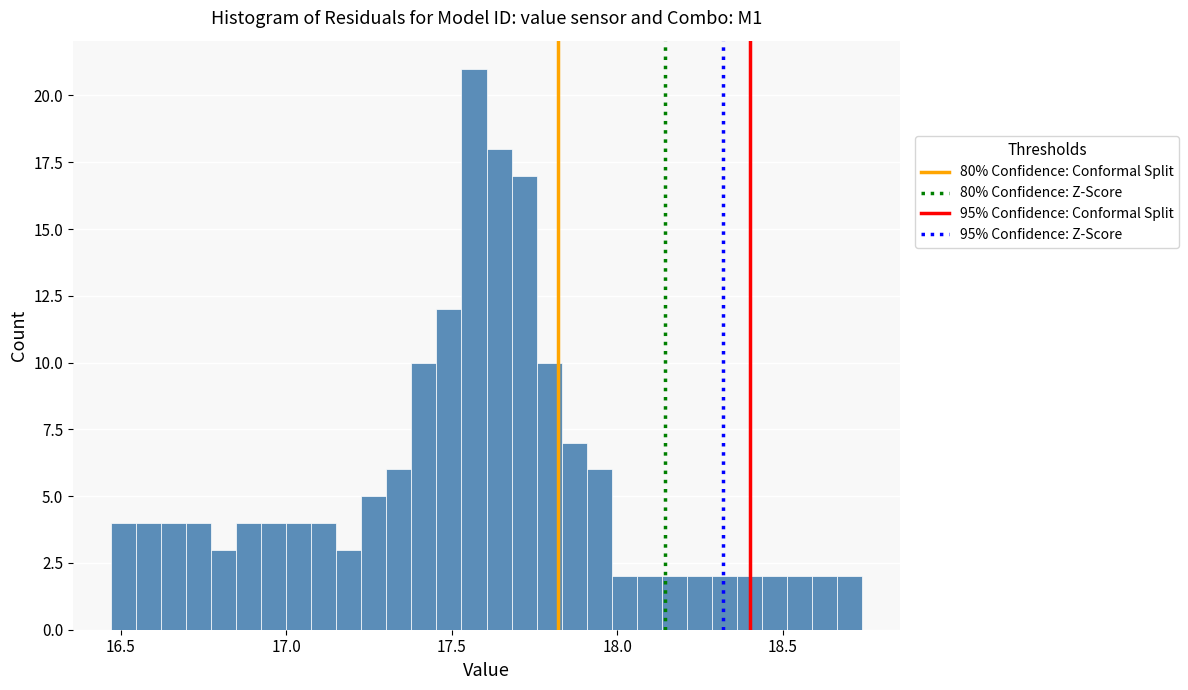

Read against the x-axis, roughly where is the centre of the tallest bar?

17.55